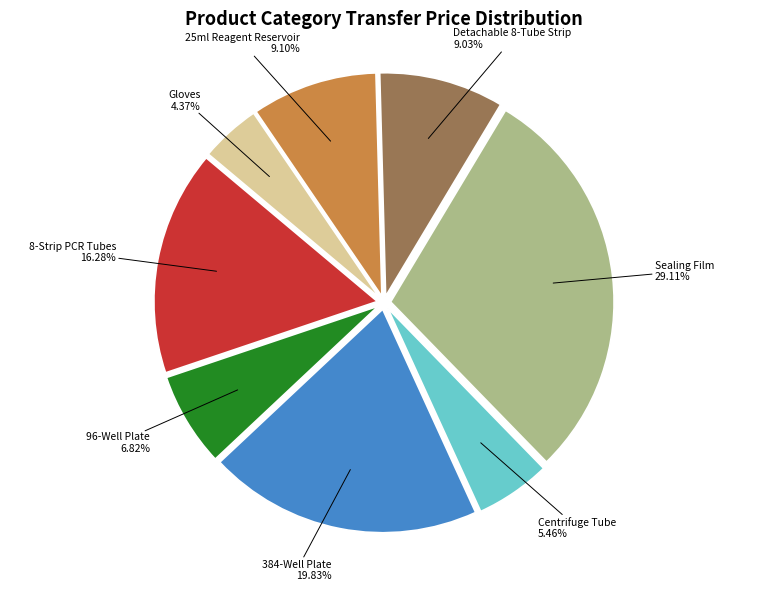

Is there a majority slice in this chart?

No